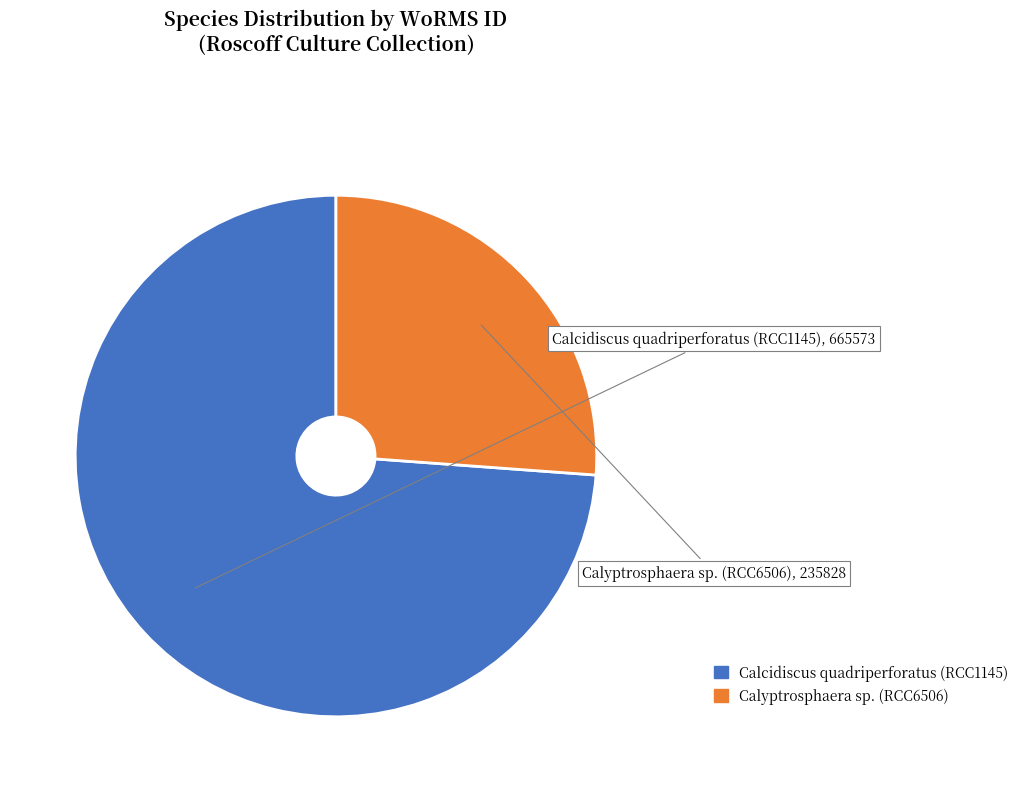

The Calcidiscus quadriperforatus (RCC1145) slice represents 86% of the pie. True or false?

False